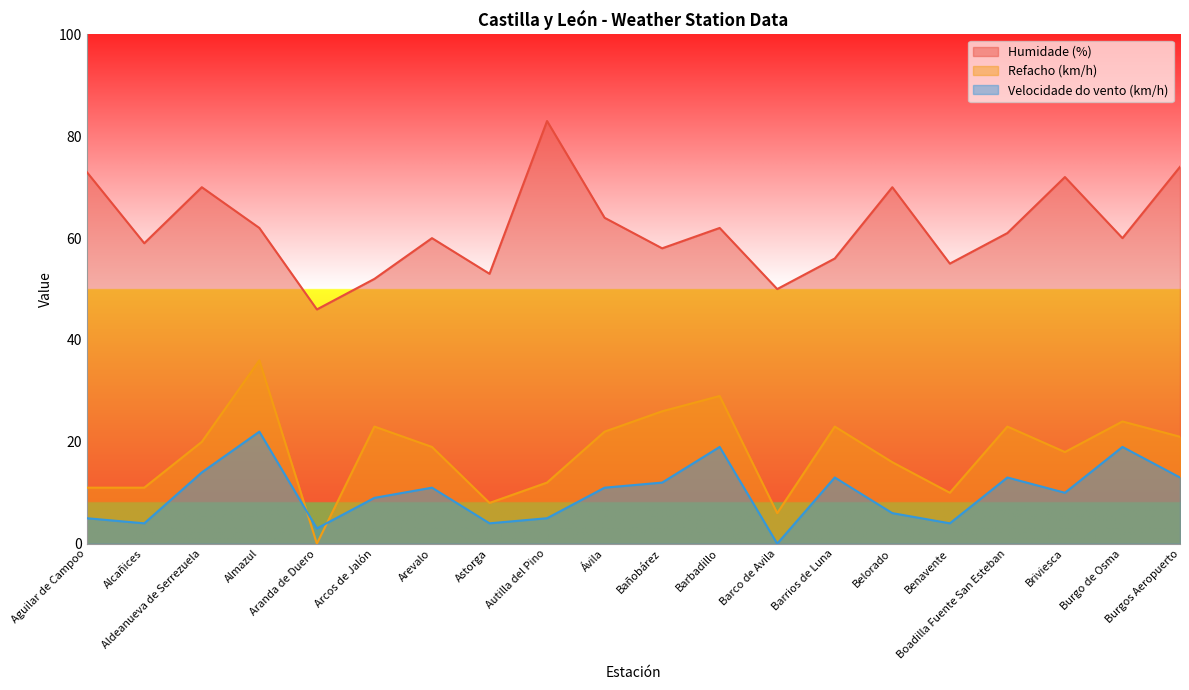

Is it true that Refacho (km/h) equals 22 at Ávila?

True